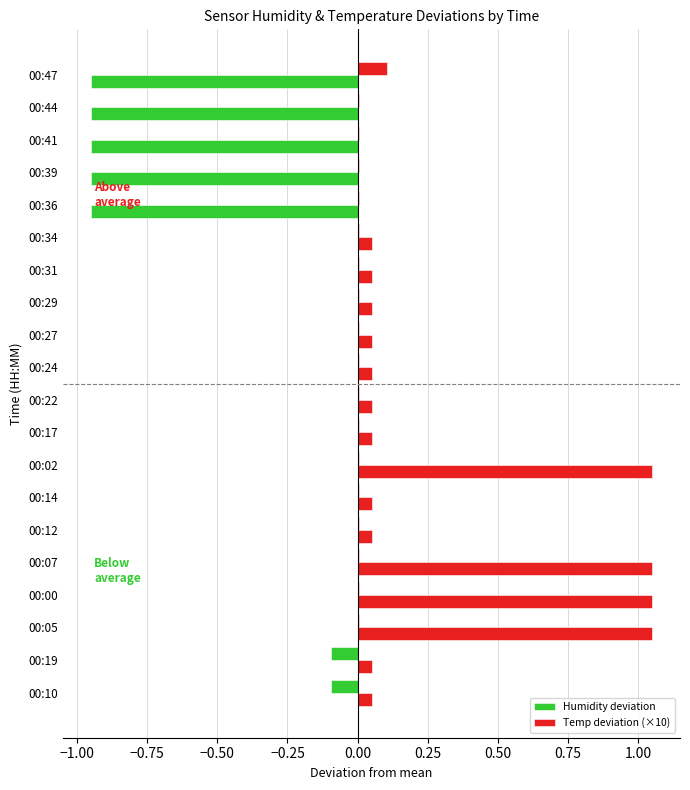

List the series in order of their overall mean, lowest first.

Humidity deviation, Temp deviation (×10)